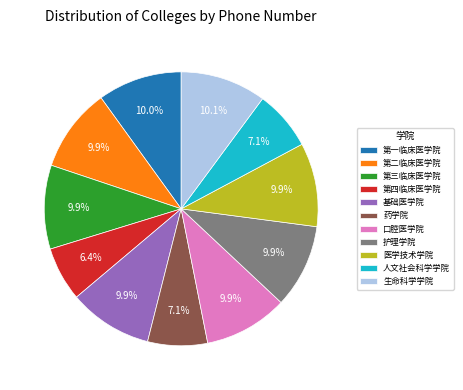

Between 人文社会科学学院 and 生命科学学院, which is larger?

生命科学学院